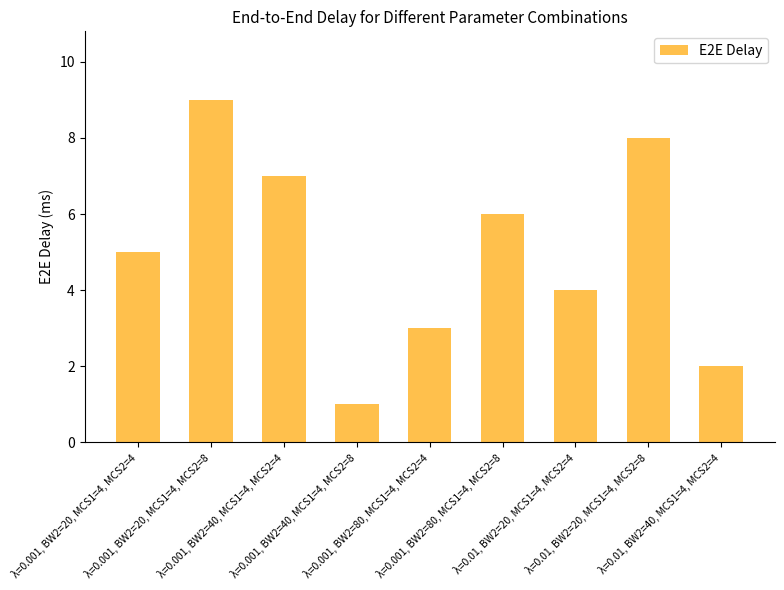

Reading left to right, what are all the values shown in this chart?

5	9	7	1	3	6	4	8	2